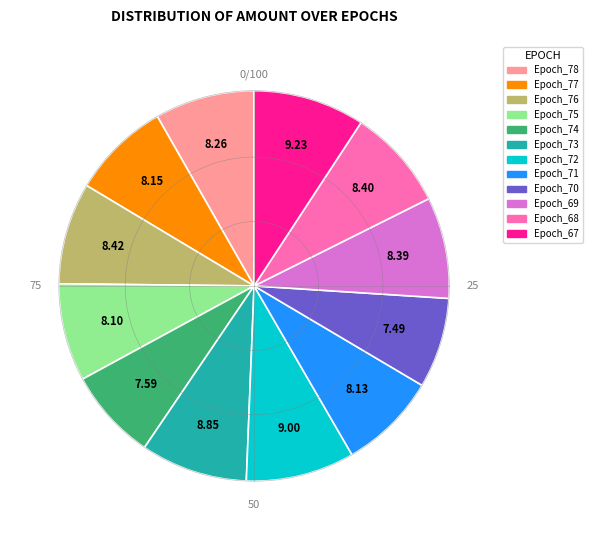

How many slices are in this pie chart?

12